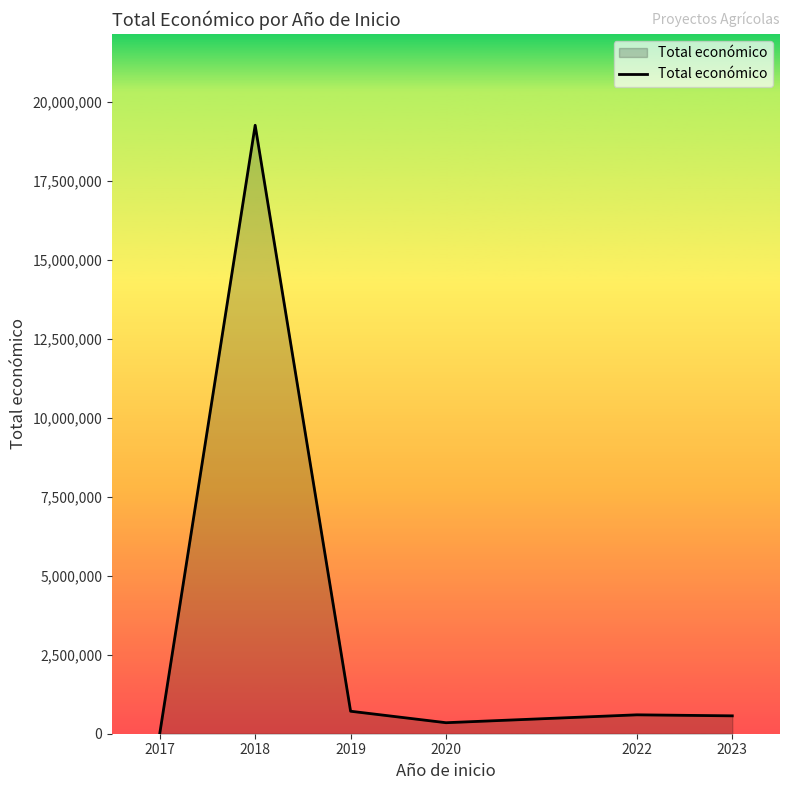

What value does the data have at 2018?

19271065